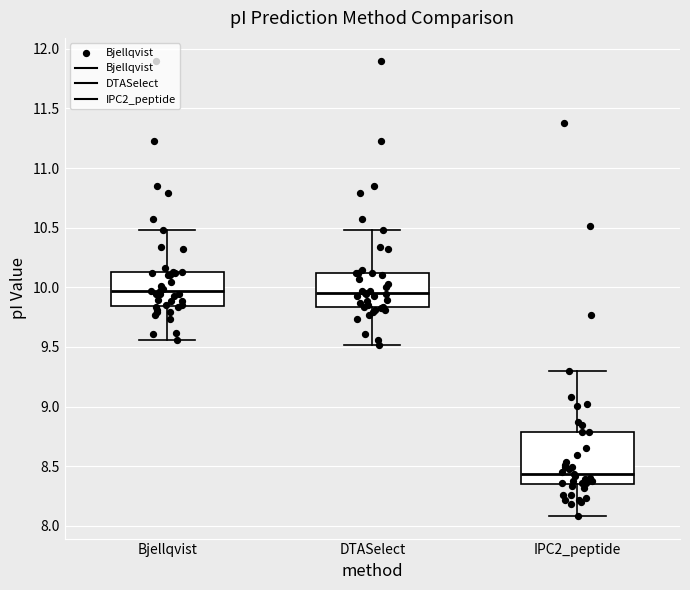

Comparing the boxes themselves (not the whiskers), which one is the tallest?

IPC2_peptide